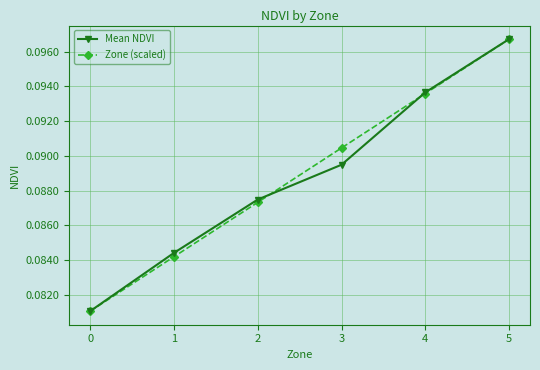

True or false: Mean NDVI has more than 2 points higher than both neighbors.

False